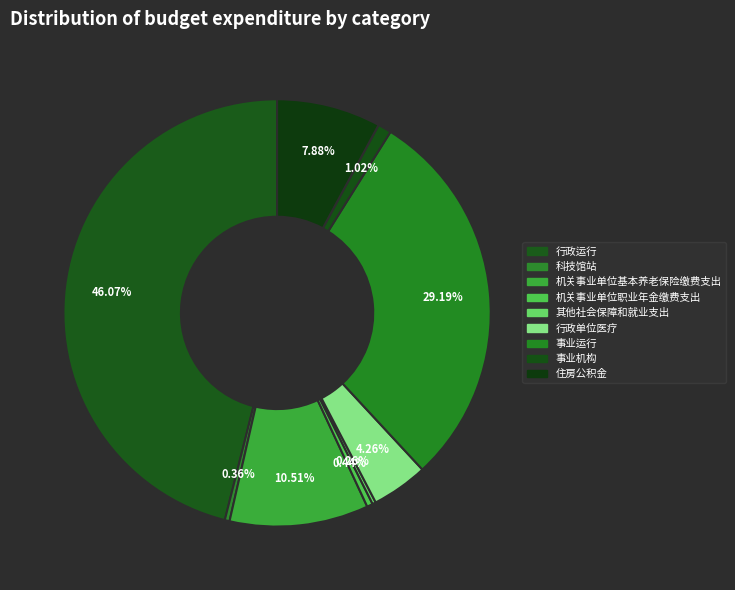

Is 事业机构 the majority of the pie?

No